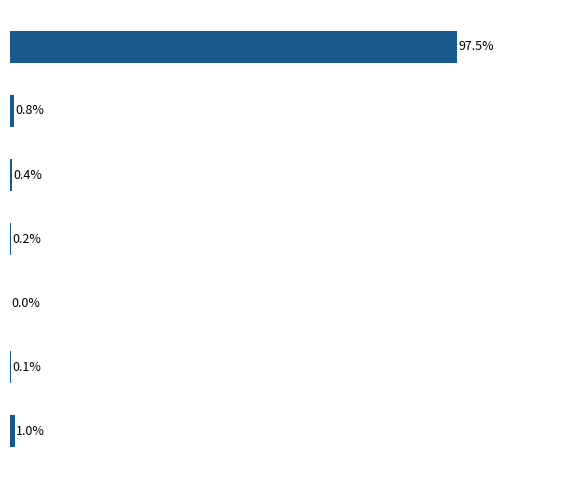

How many distinct data groups are displayed?

1